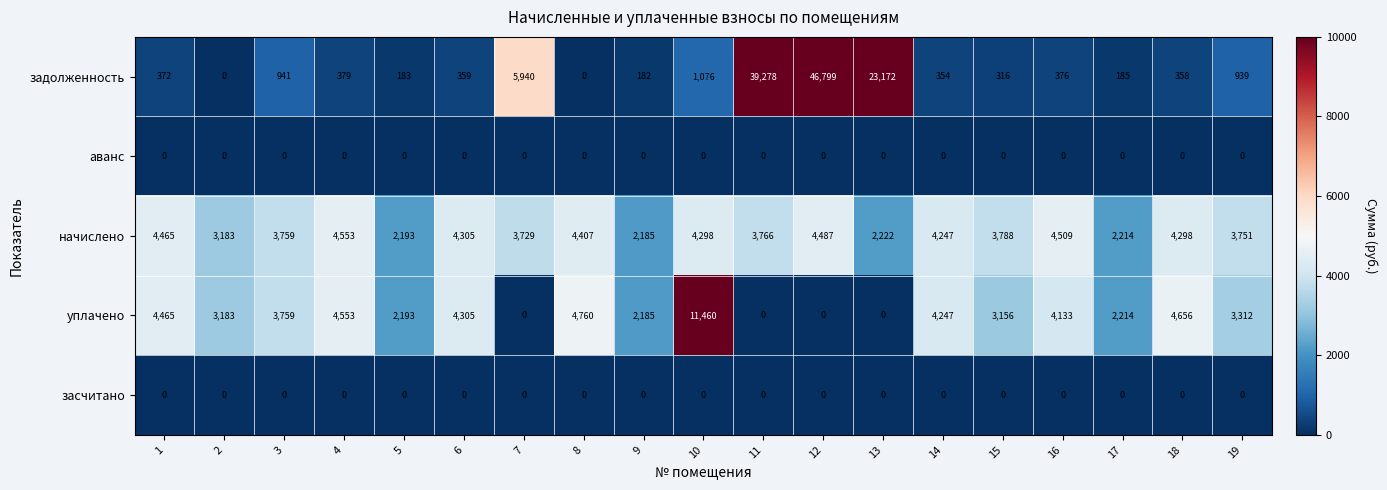

True or false: начислено has a value of 6499 at 6.

False